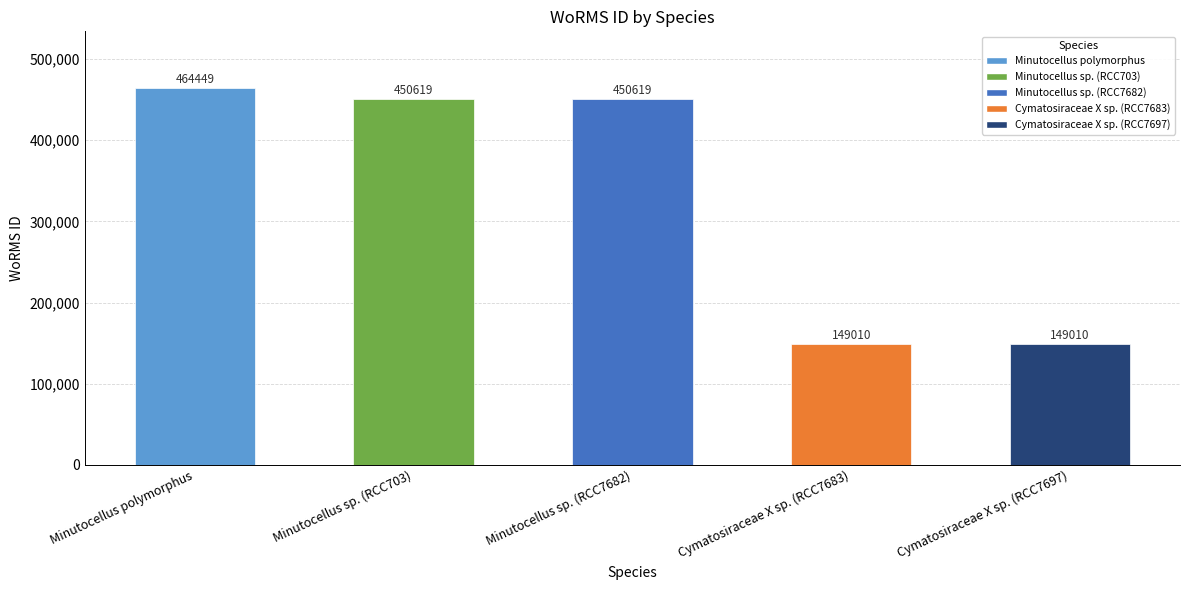

What is the label of the 4th bar from the right?

Minutocellus sp. (RCC703)